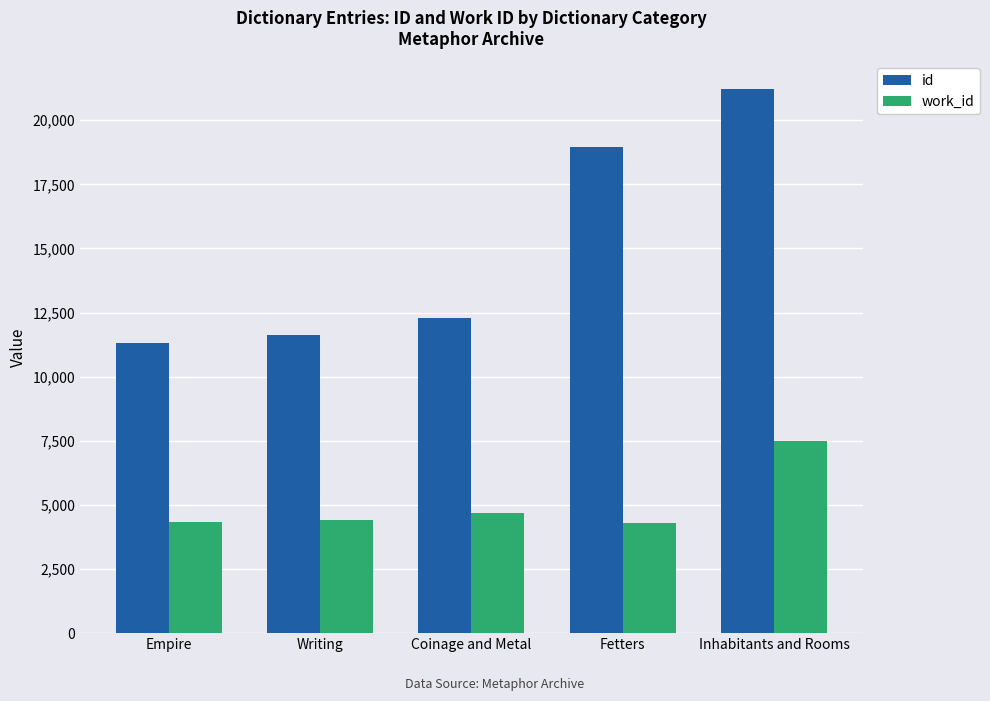

What is the spread (max minus min) of values at Inhabitants and Rooms?

13743